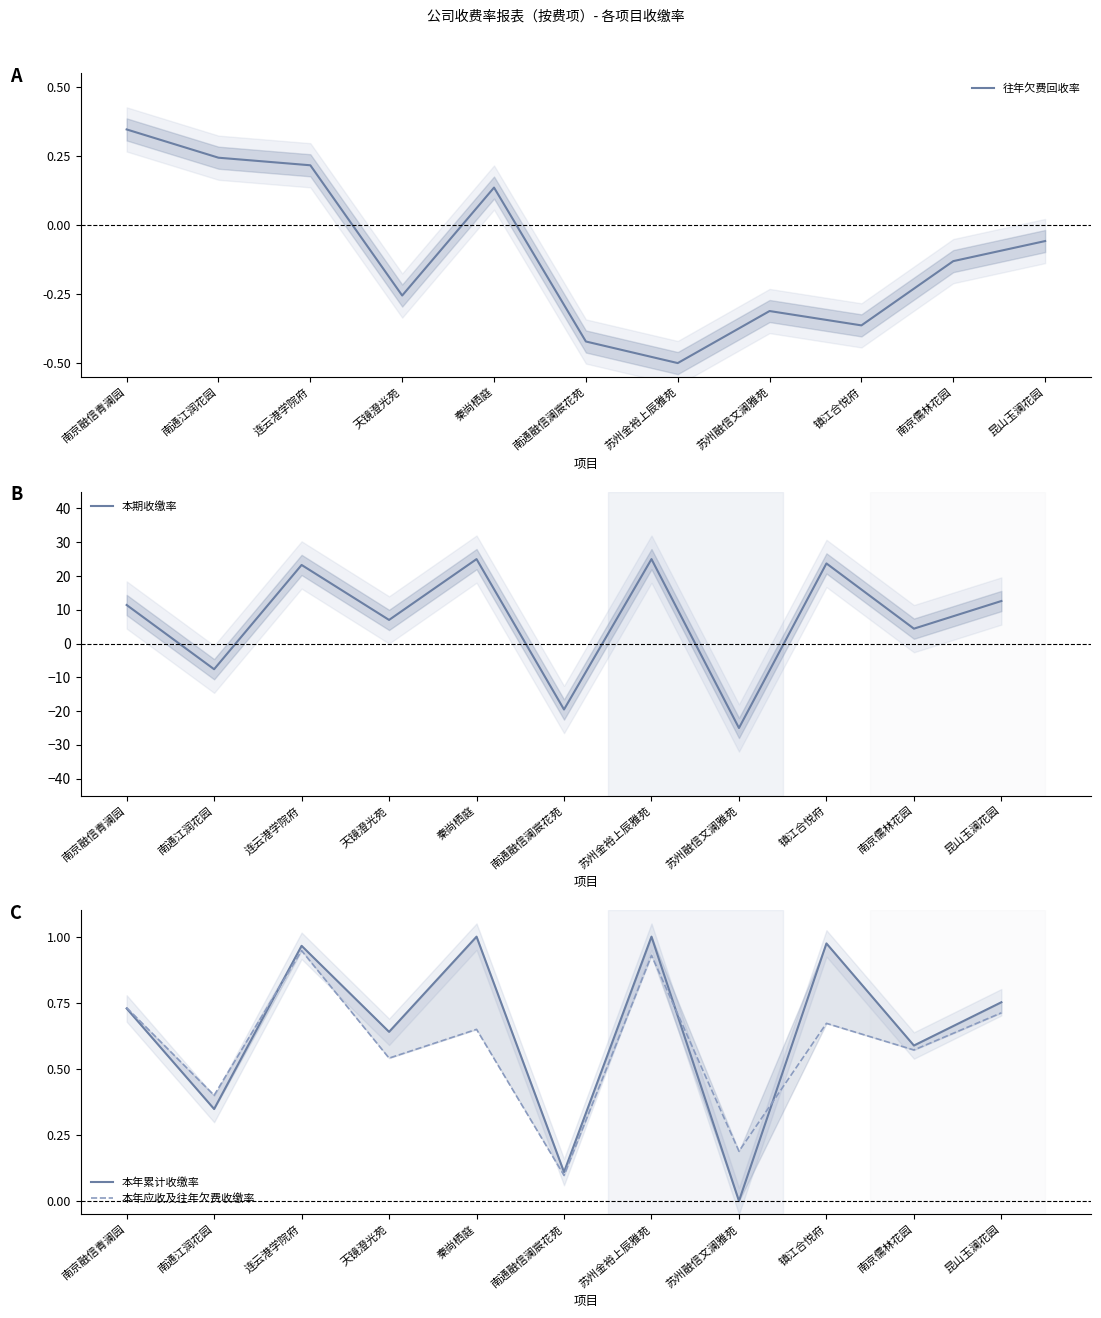

True or false: 本期收缴率 and 本年累计收缴率 intersect in this chart.

True